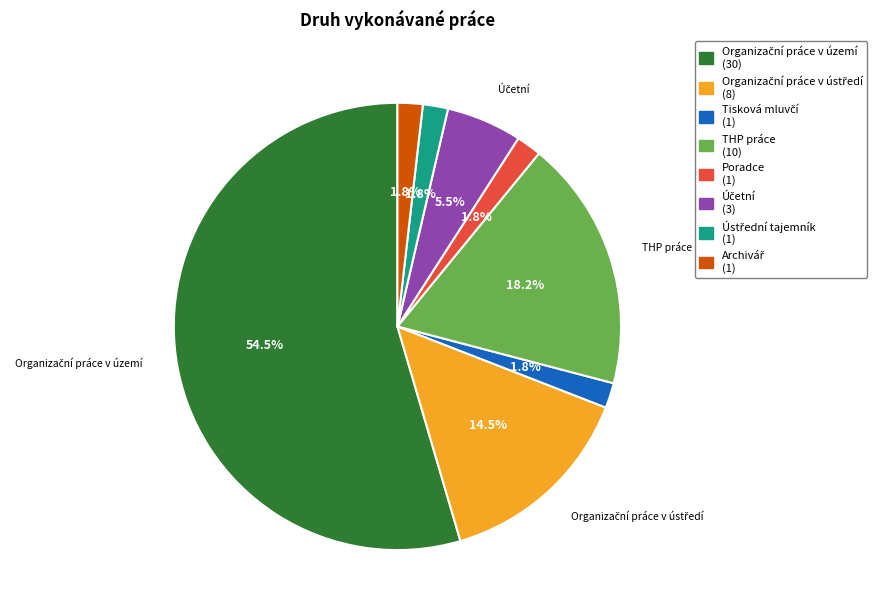

Does any single category account for the majority?

Yes